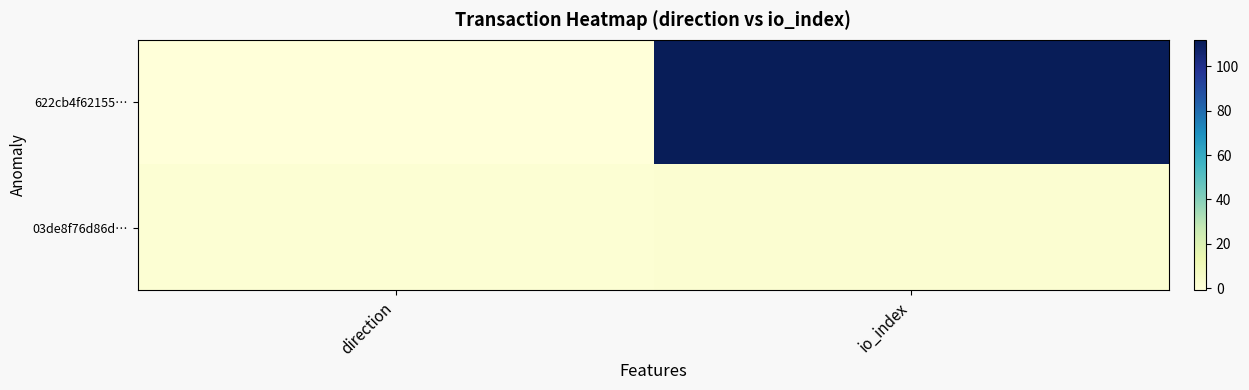

Rank the series by their average value, from highest to lowest.

622cb4f62155…, 03de8f76d86d…